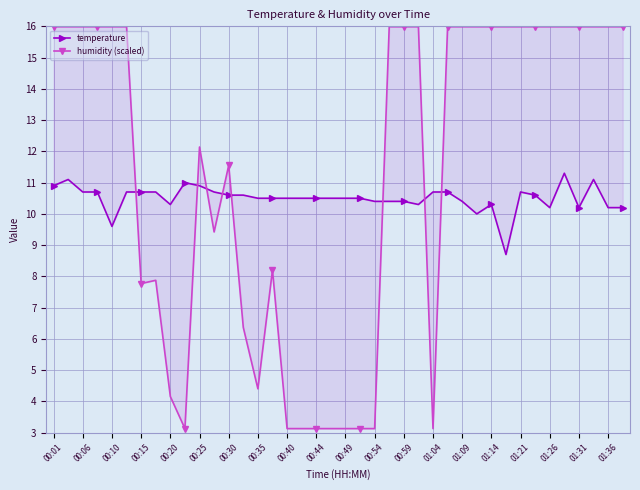

What are all the series names shown in the legend?

temperature, humidity (scaled)